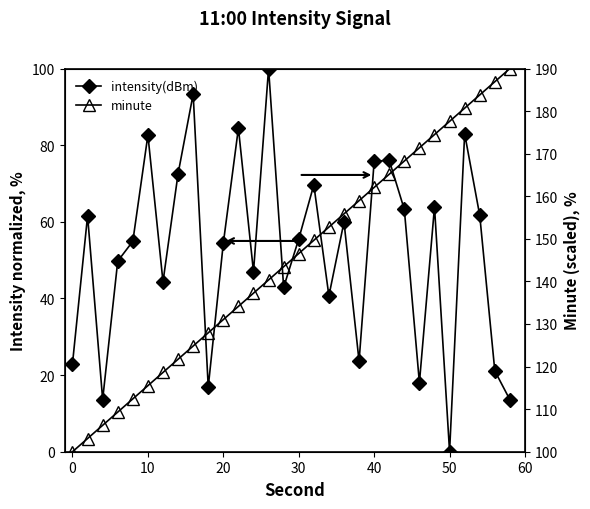

Is this an area chart (filled region under the line)?

No